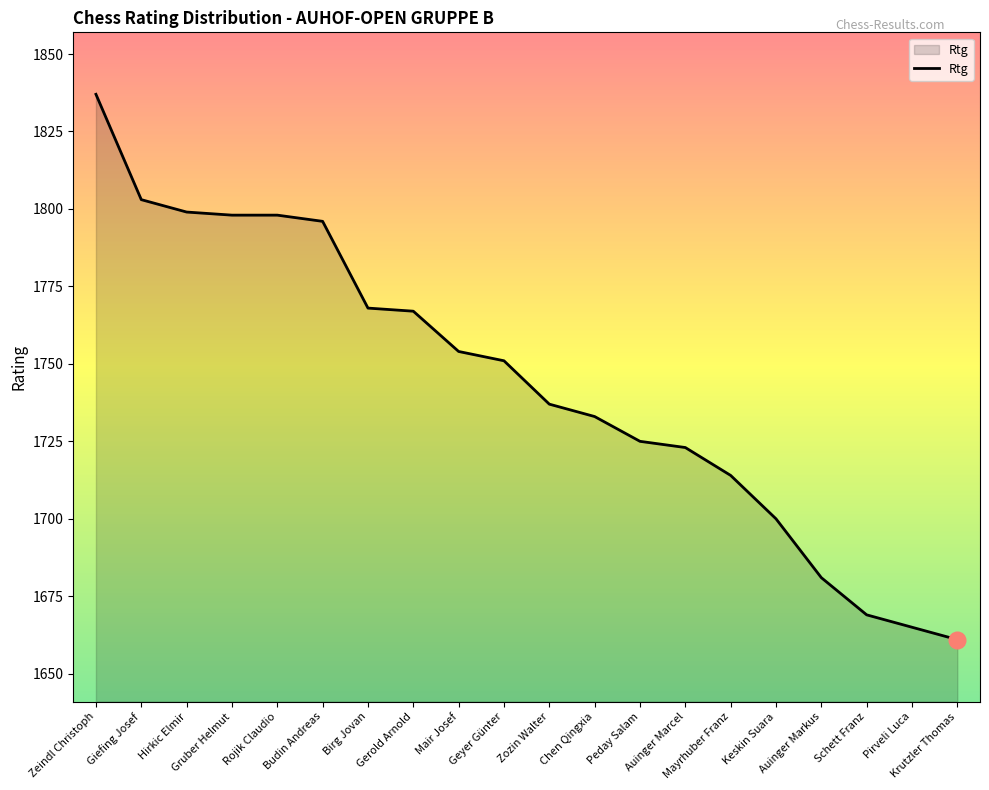

What is the ratio of the value at Geyer Günter to the value at Peday Salam?

1.0